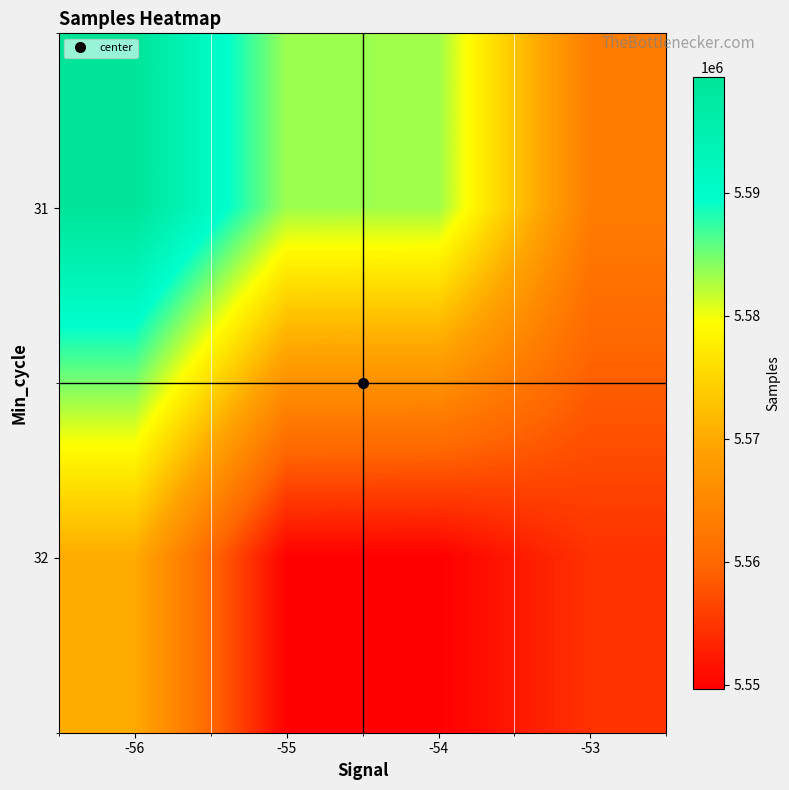

Which category has the highest value across all series?

-56